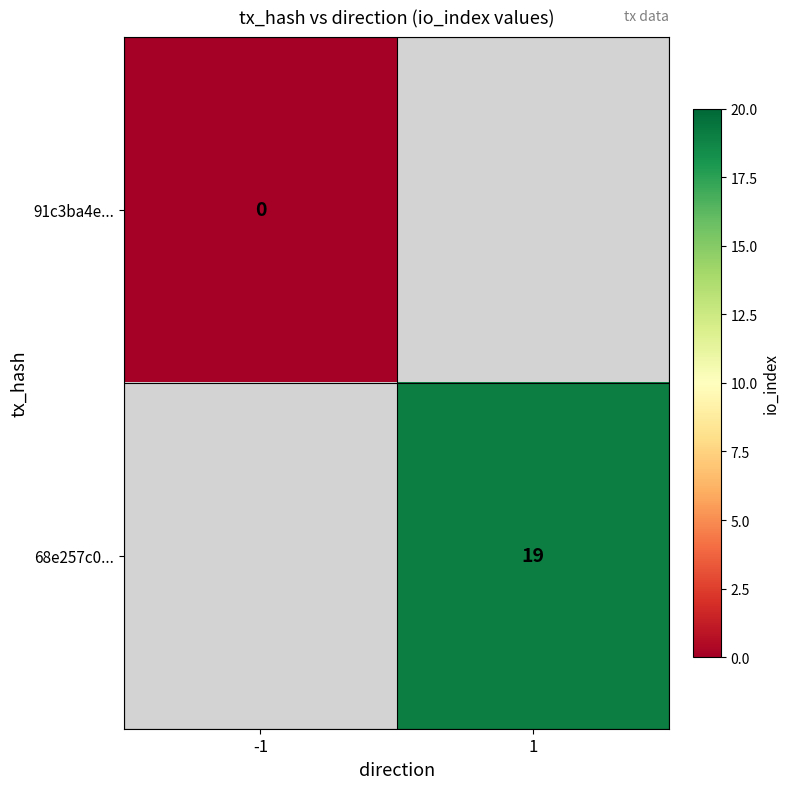

True or false: 68e257c0... has a value of 19 at 1.

True